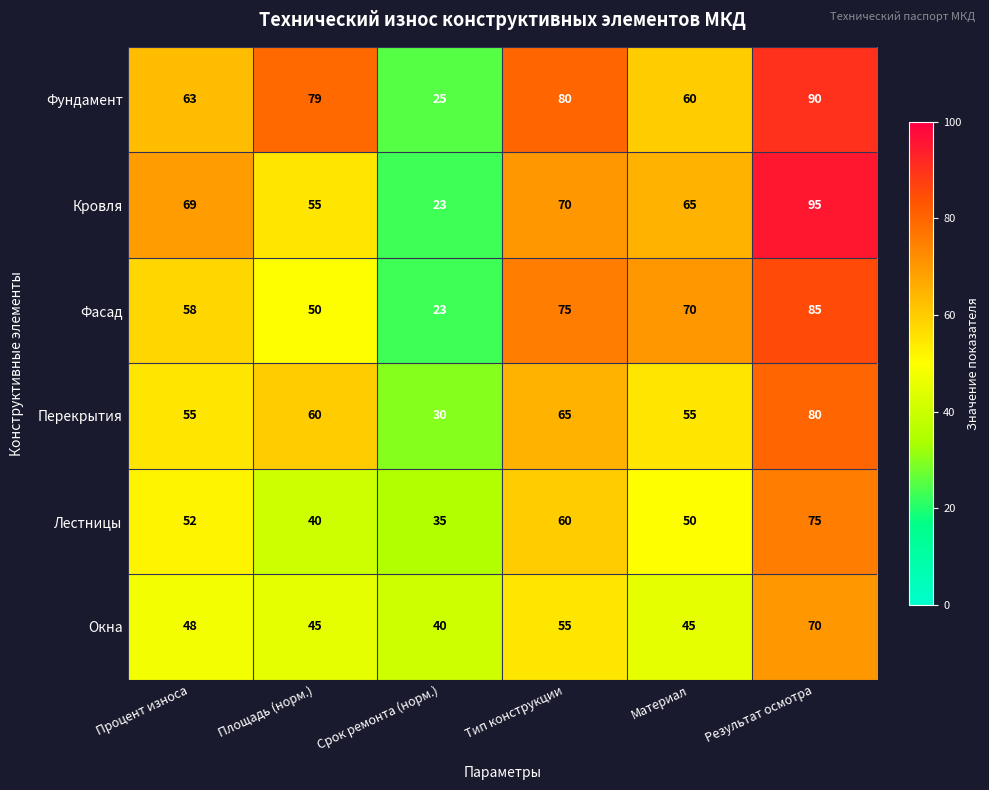

What is the average value of the Кровля series?

63